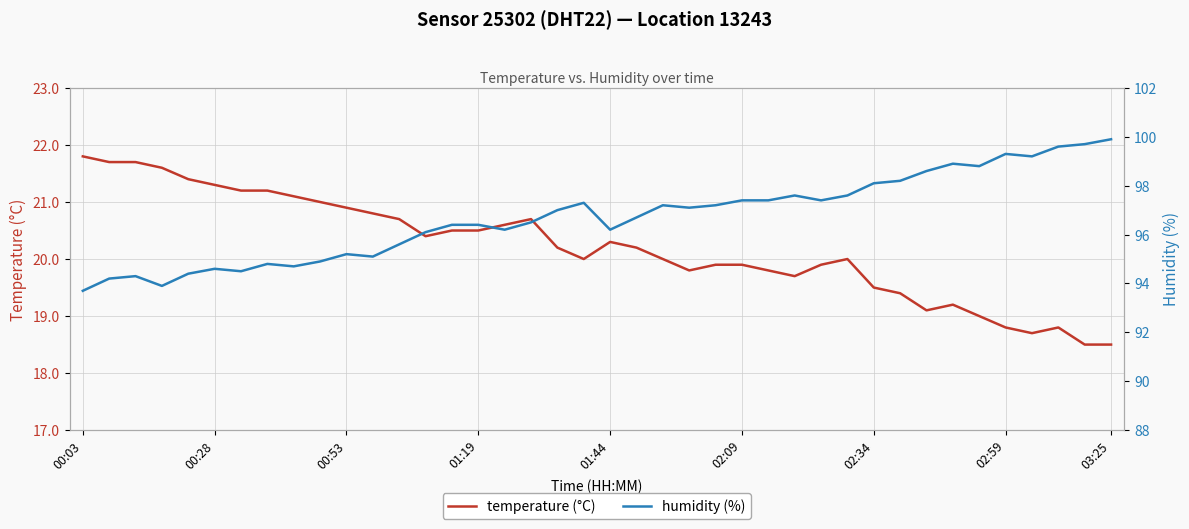

True or false: temperature (°C) has a value of 6.0 at 02:59.

False